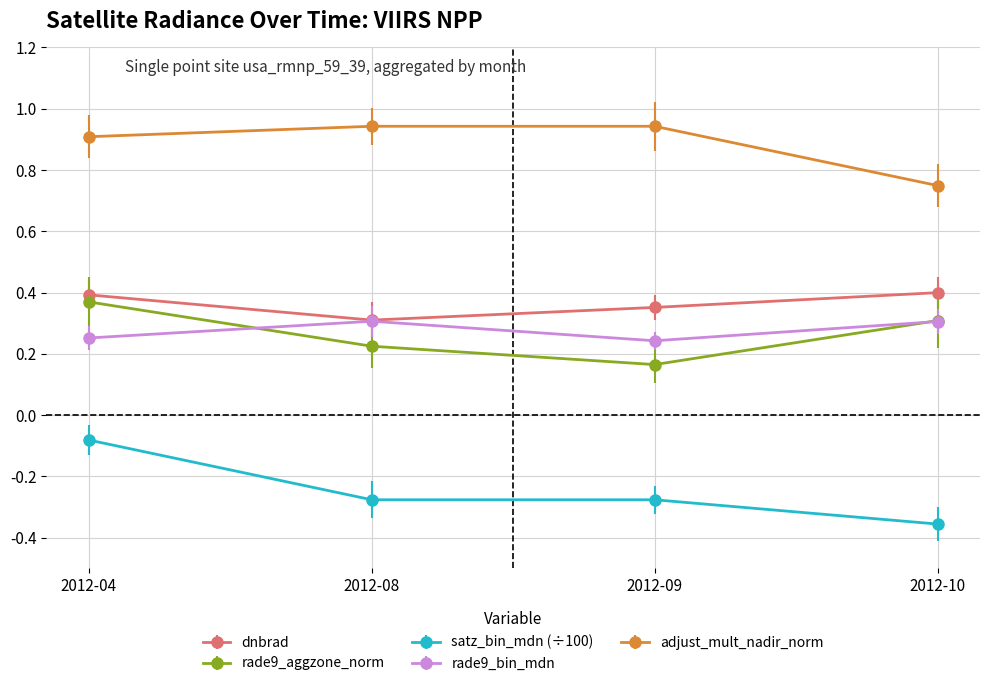

The value of adjust_mult_nadir_norm at 2012-08 is 1.6. True or false?

False